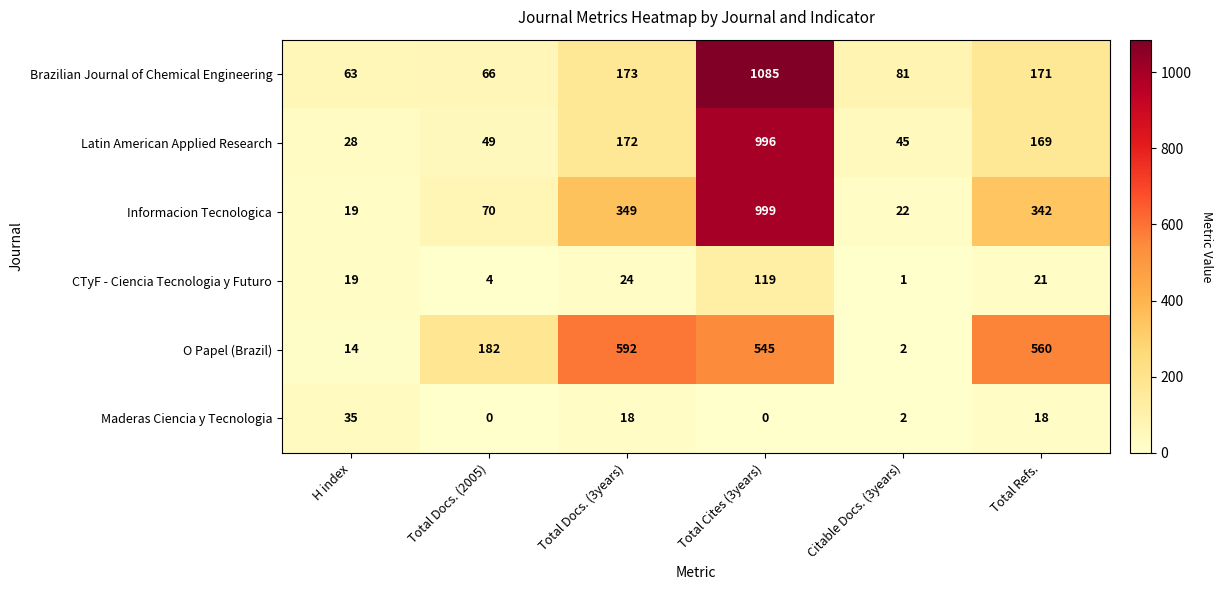

Is the value of Maderas Ciencia y Tecnologia at Total Docs. (3years) greater than the value of CTyF - Ciencia Tecnologia y Futuro at Total Refs.?

No